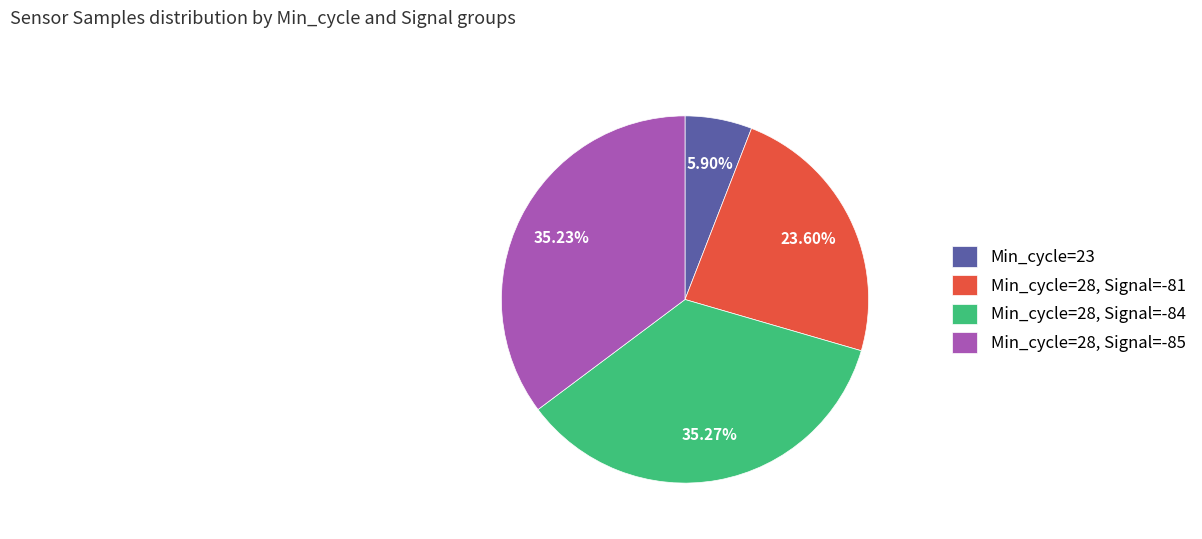

What is the ratio of the value at 23.60% to the value at 35.27%?

0.7